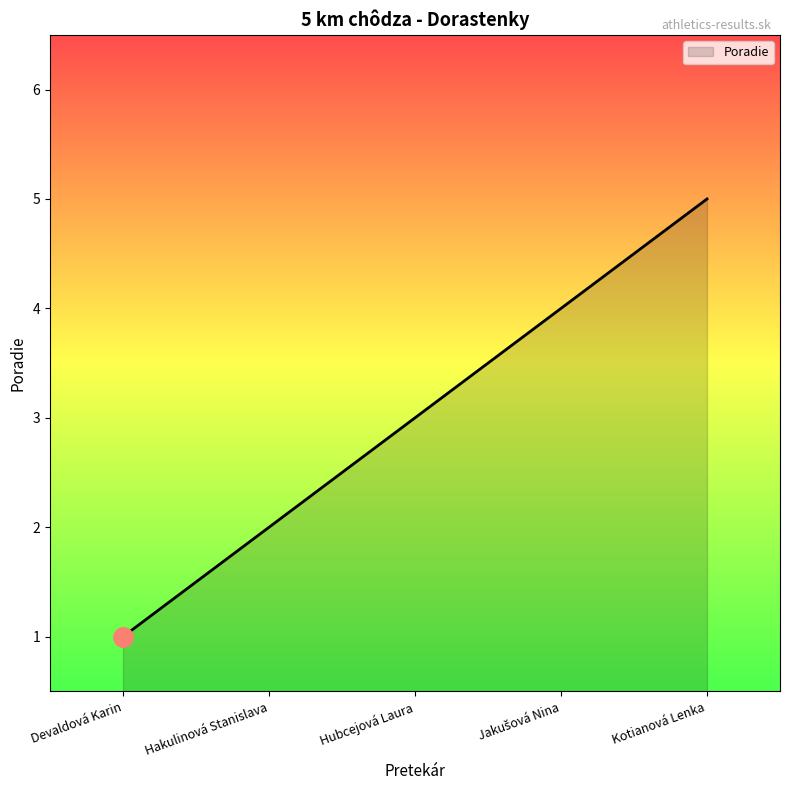

What is the sum of the values at Hubcejová Laura and Devaldová Karin?

4